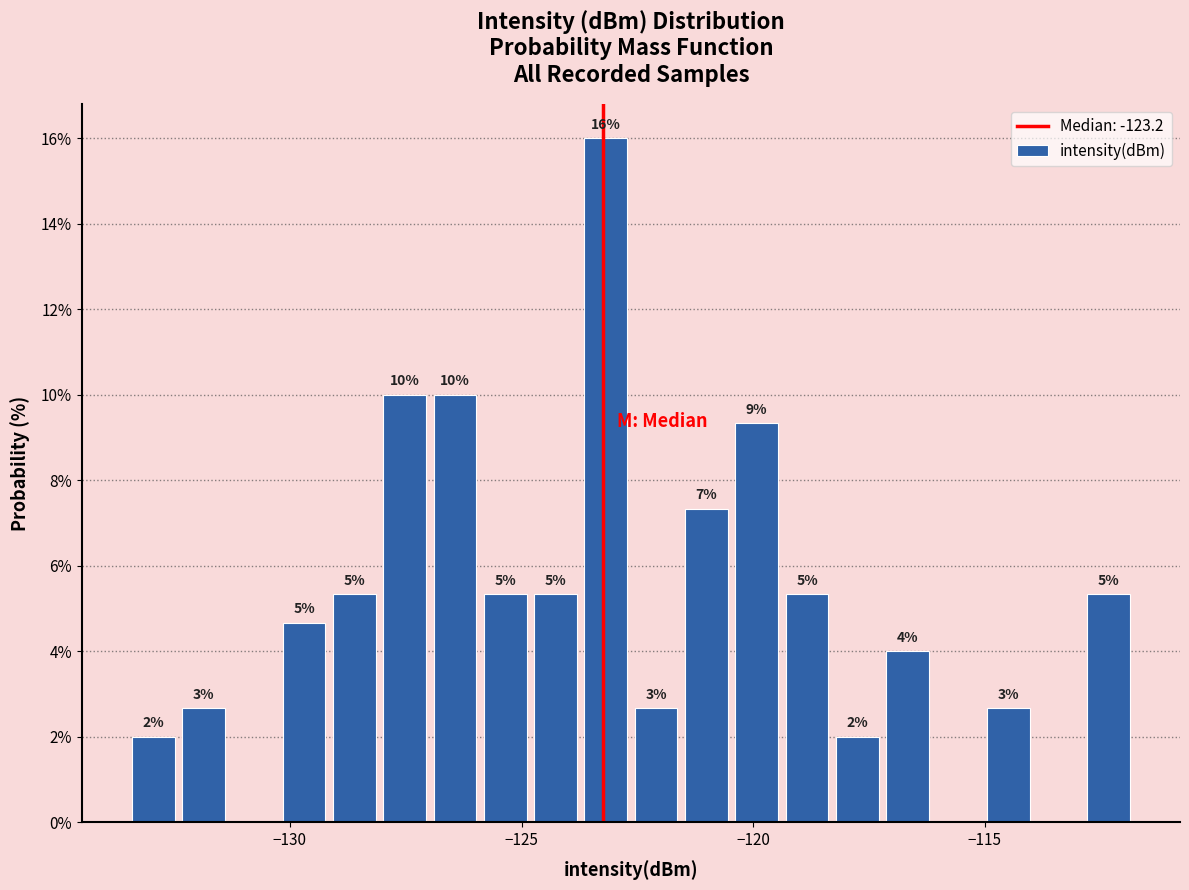

Read against the x-axis, roughly where is the centre of the tallest bar?

-123.0